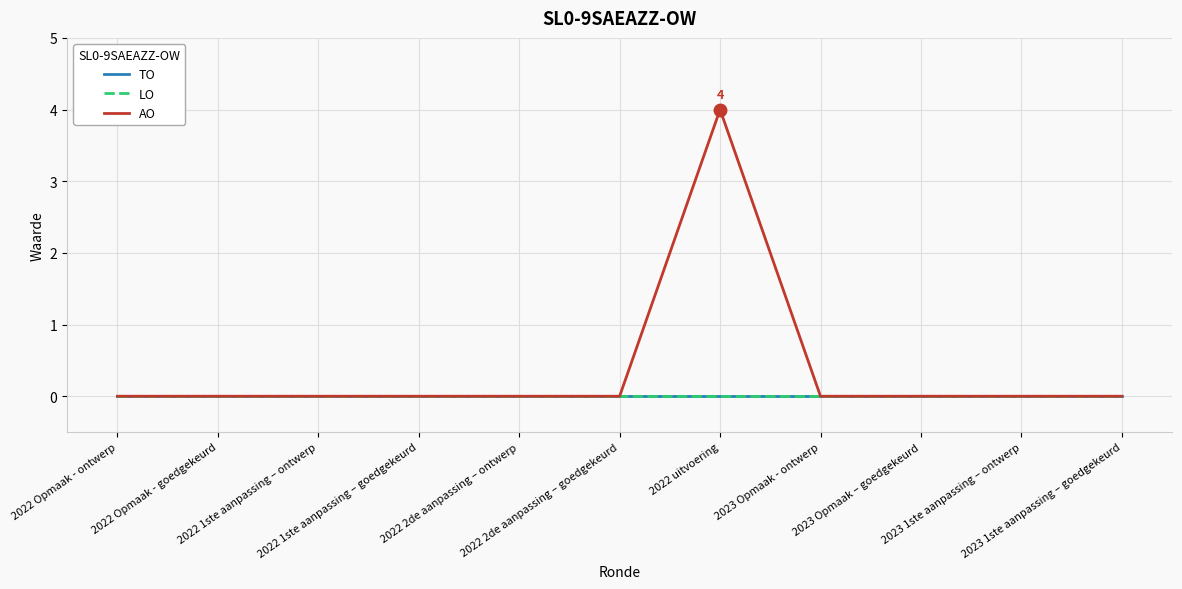

How many data points in AO are above 0?

1